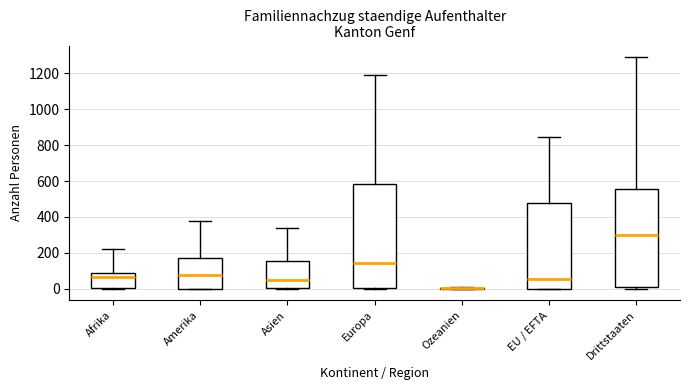

Reading left to right, read every box against the y-axis: the position of its median line, the range the box covers, and the ends of its whiskers. The values are not printed on the chart, so give them approximately, as read against the axis.

Afrika: median 60, box 0 to 100, whiskers 0 to 220
Amerika: median 80, box 0 to 180, whiskers 0 to 380
Asien: median 40, box 0 to 160, whiskers 0 to 340
Europa: median 140, box 0 to 580, whiskers 0 to 1200
Ozeanien: box collapsed to a line at 0, whiskers 0 to 0
EU / EFTA: median 60, box 0 to 480, whiskers 0 to 840
Drittstaaten: median 300, box 0 to 560, whiskers 0 (just below the box's lower edge) to 1300